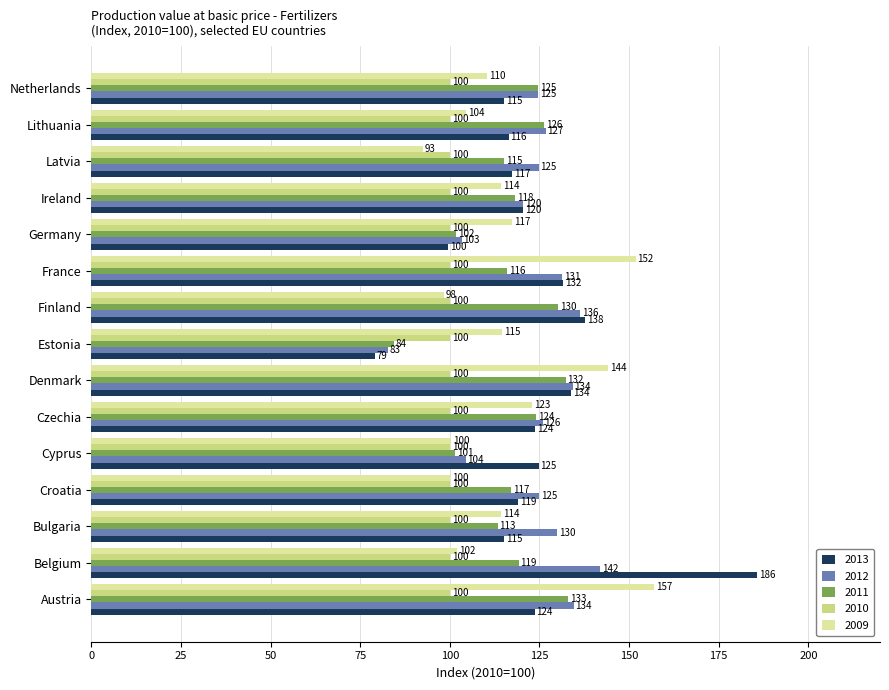

Rank the categories by 2011 value from lowest to highest.

Estonia, Cyprus, Germany, Bulgaria, Latvia, France, Croatia, Ireland, Belgium, Czechia, Netherlands, Lithuania, Finland, Denmark, Austria